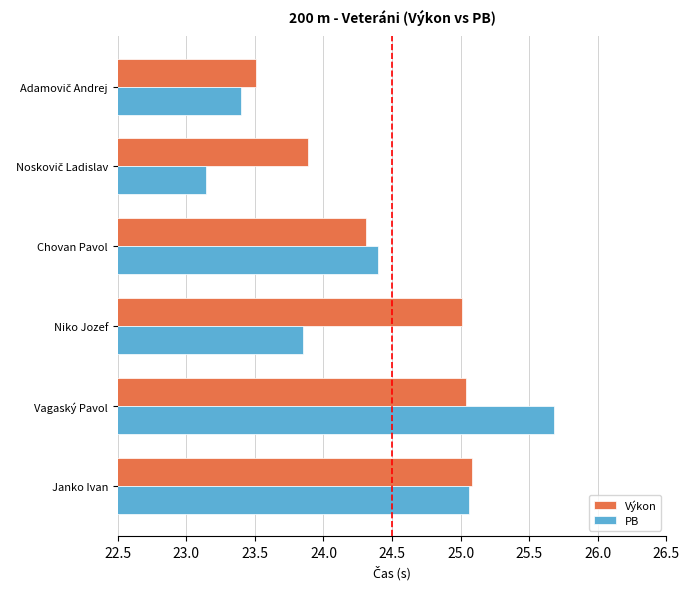

Which series has the largest total across all categories?

Výkon